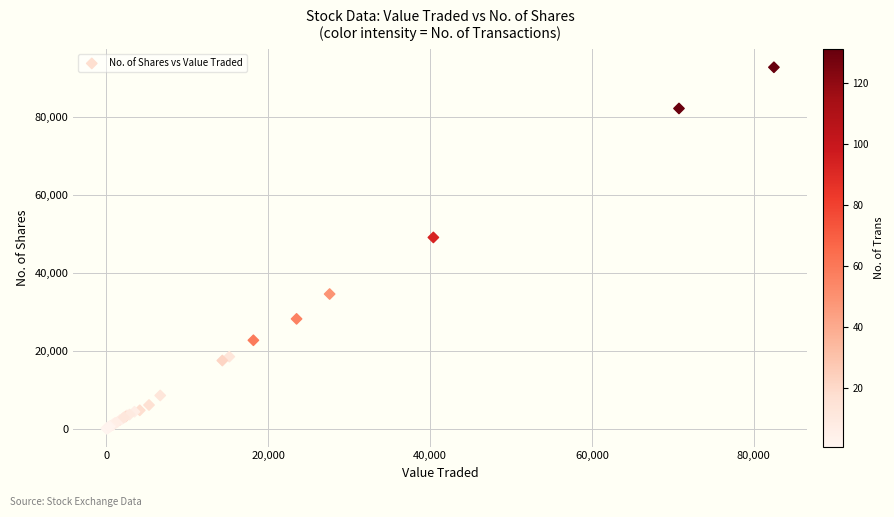

What Y value in the scatter plot is closest to 46463?

49147